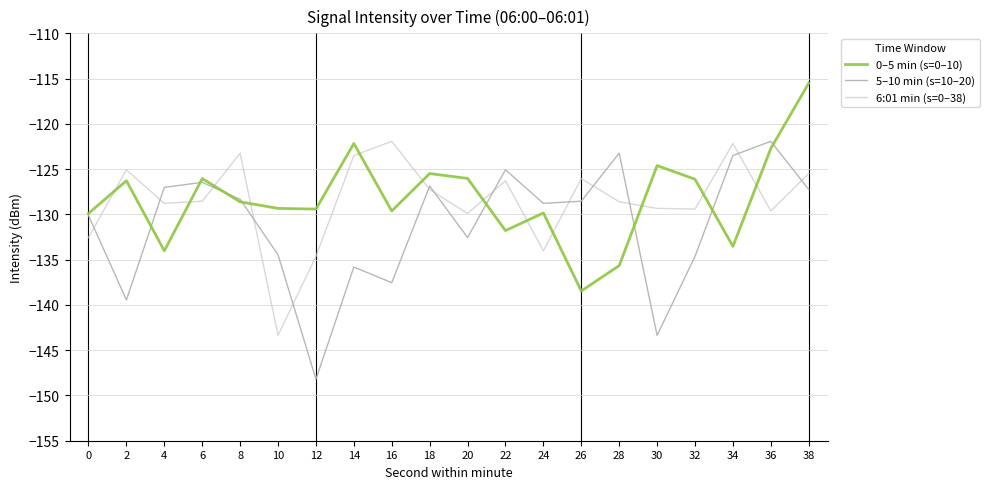

What is the total value across all series at 18?

-379.6